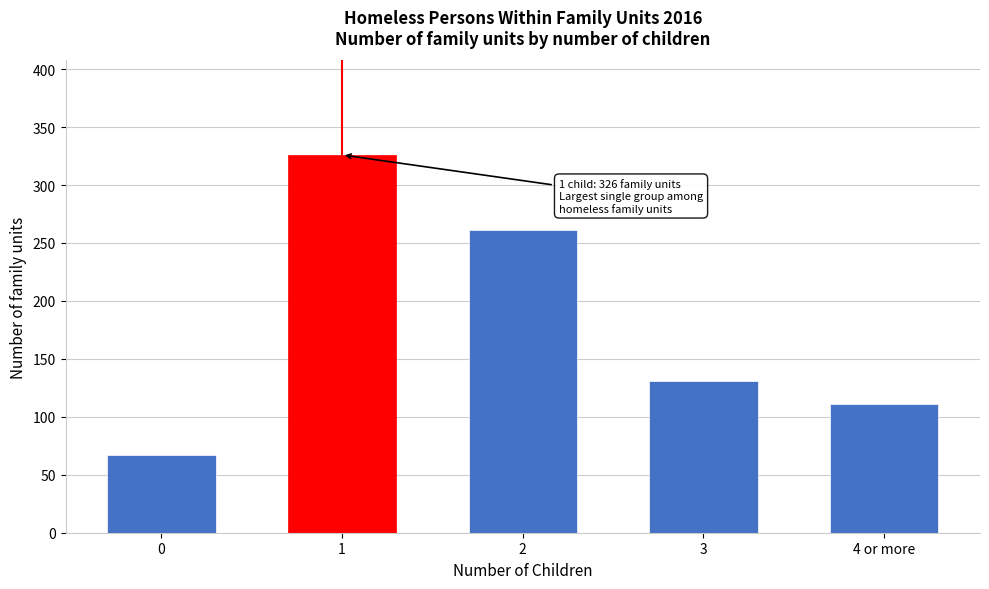

Reading left to right, extract all data points from this chart.

0=67	1=326	2=261	3=131	4 or more=111